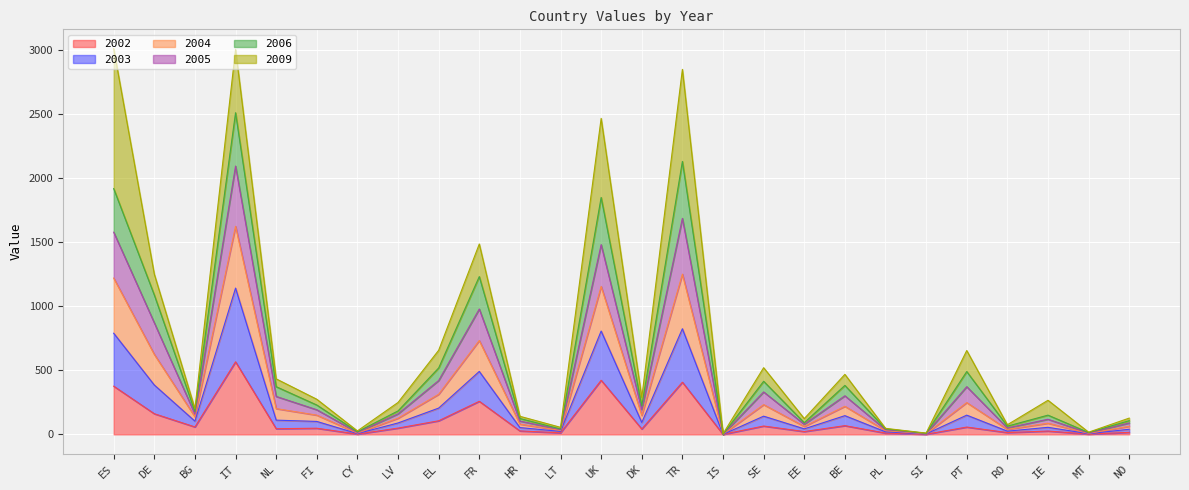

What are all the series names shown in the legend?

2002, 2003, 2004, 2005, 2006, 2009